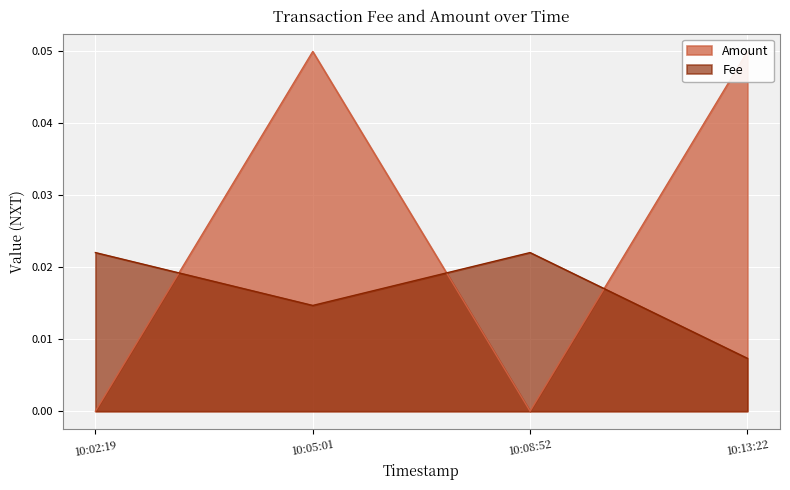

True or false: Fee has more than 2 points higher than both neighbors.

False